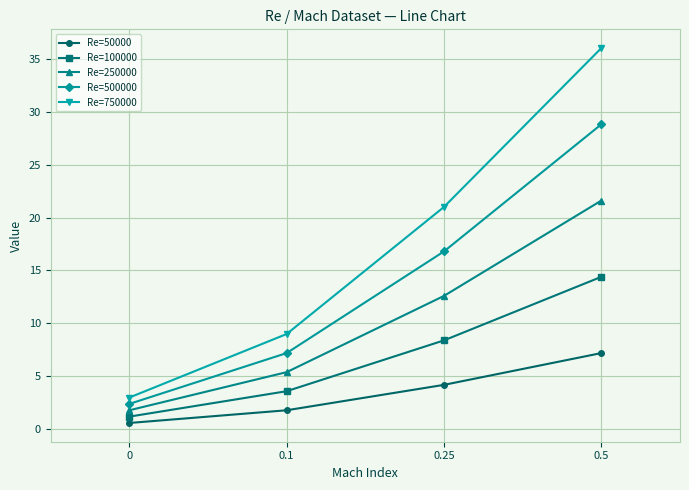

Reading left to right, what are all the values shown in this chart?

Re=50000: 0.6	1.8	4.2	7.2
Re=100000: 1.2	3.6	8.4	14.4
Re=250000: 1.8	5.4	12.6	21.6
Re=500000: 2.4	7.2	16.8	28.8
Re=750000: 3.0	9.0	21.0	36.0